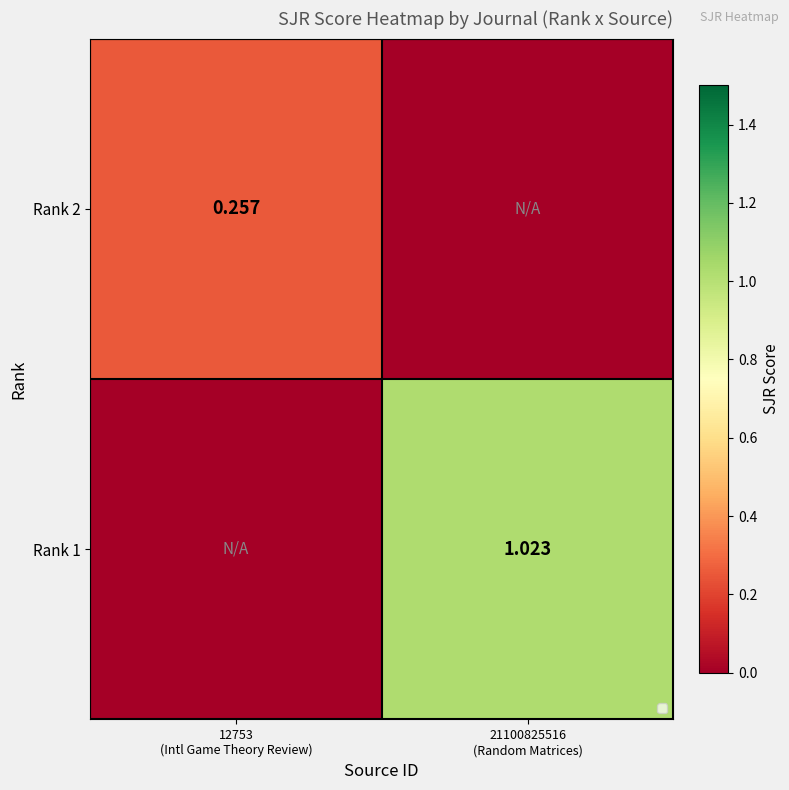

The value of Rank 1 at 21100825516 (Random Matrices) is 1.0. True or false?

True